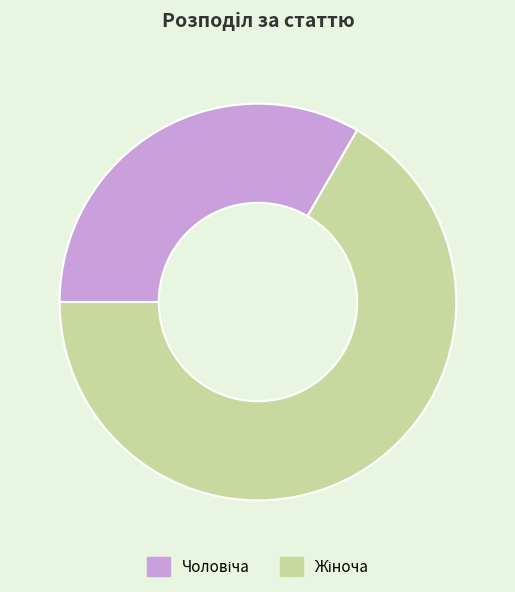

Is there any slice that represents more than half of the pie?

Yes